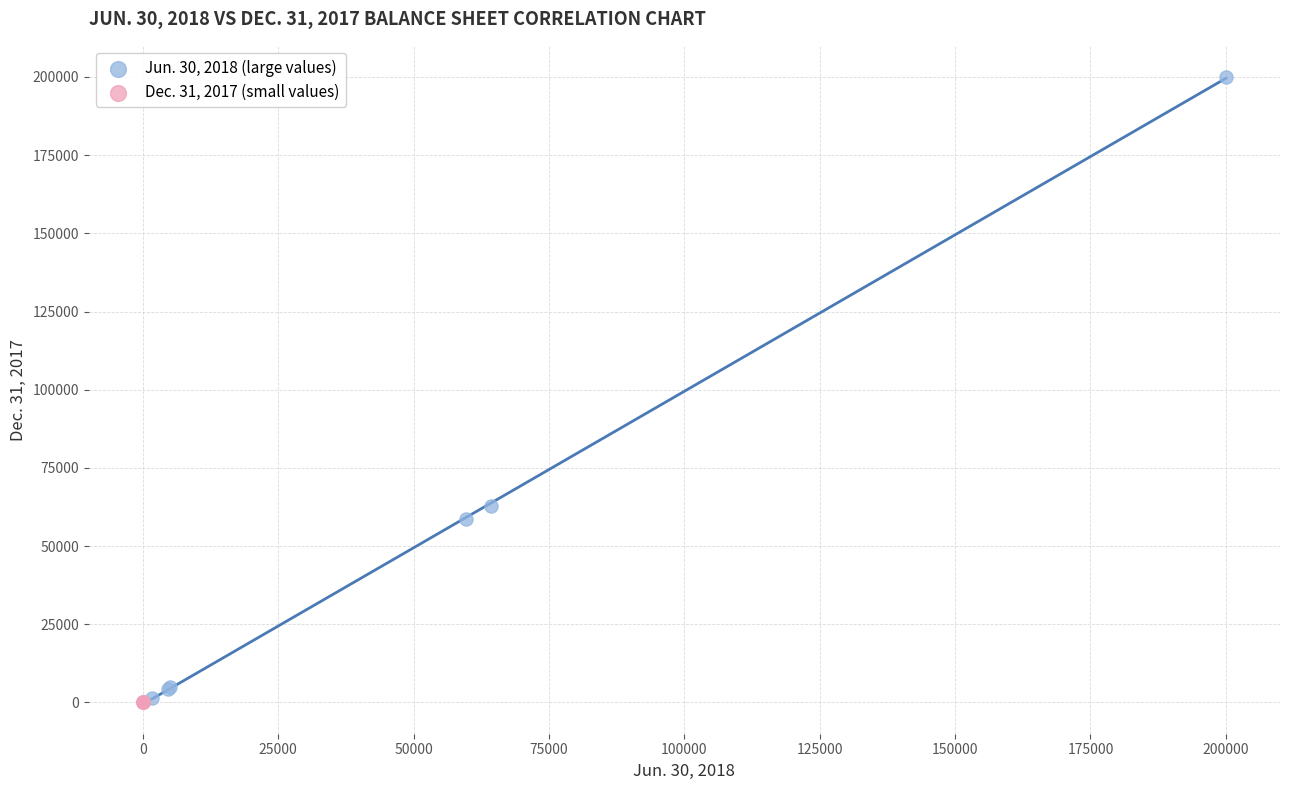

Which series contains the highest Y value?

Jun. 30, 2018 (large values)